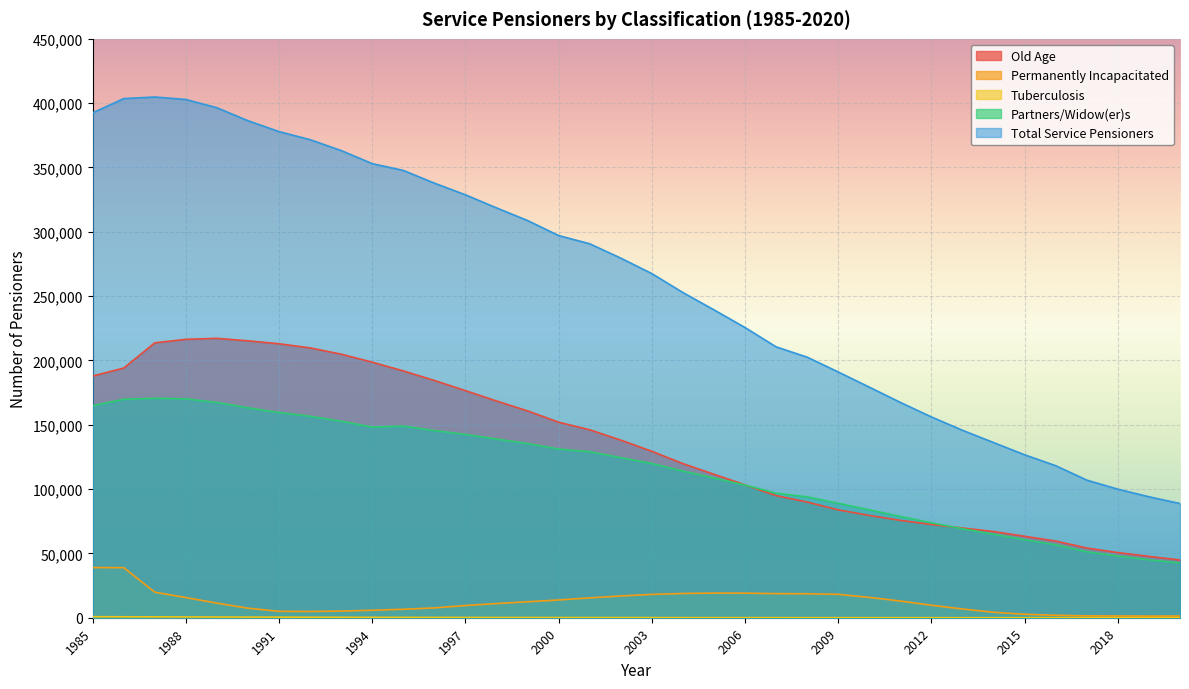

True or false: Total Service Pensioners and Old Age cross at least once.

False